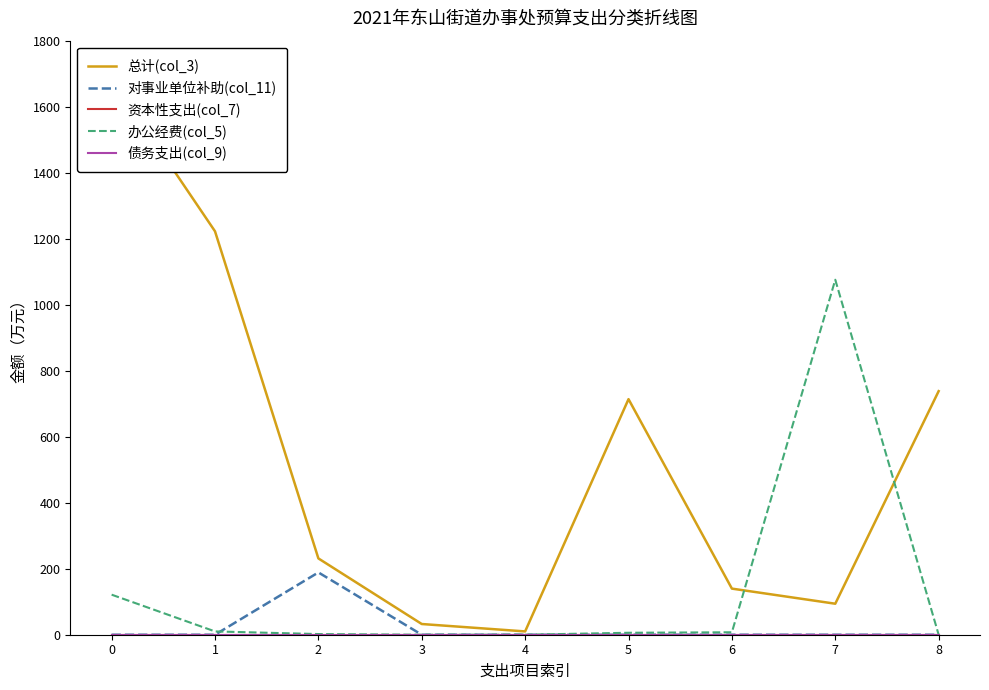

True or false: 对事业单位补助(col_11) and 资本性支出(col_7) cross at least once.

False